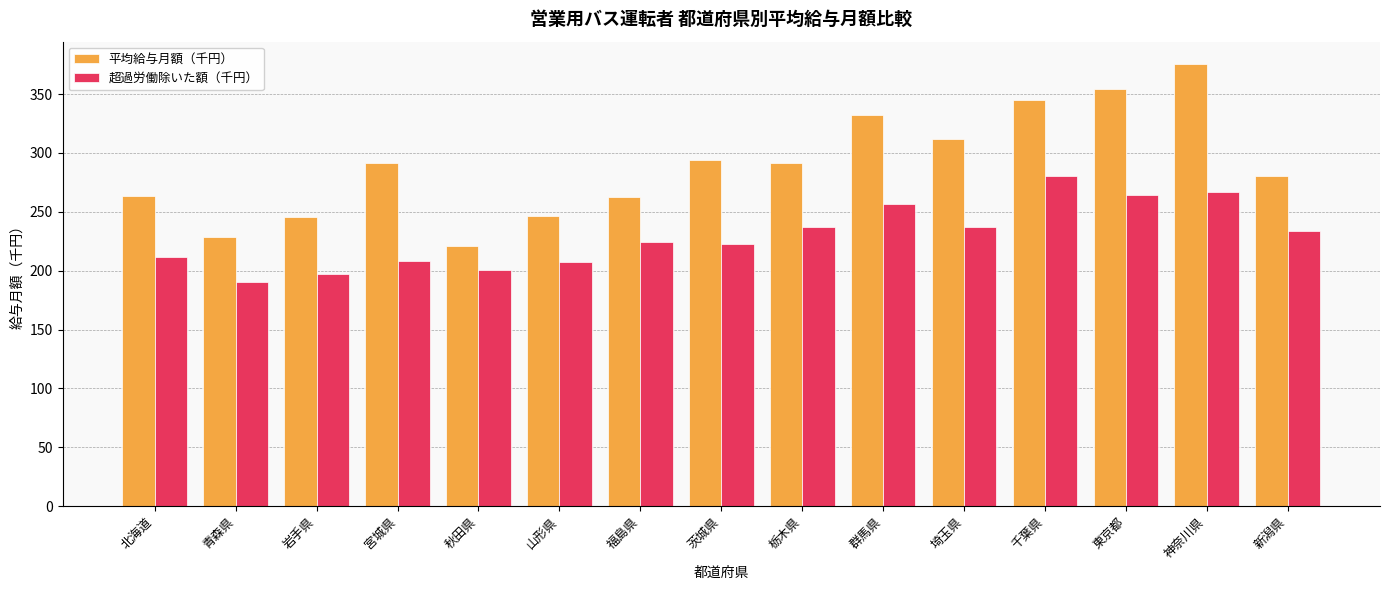

Which series has the widest spread of values?

平均給与月額（千円）